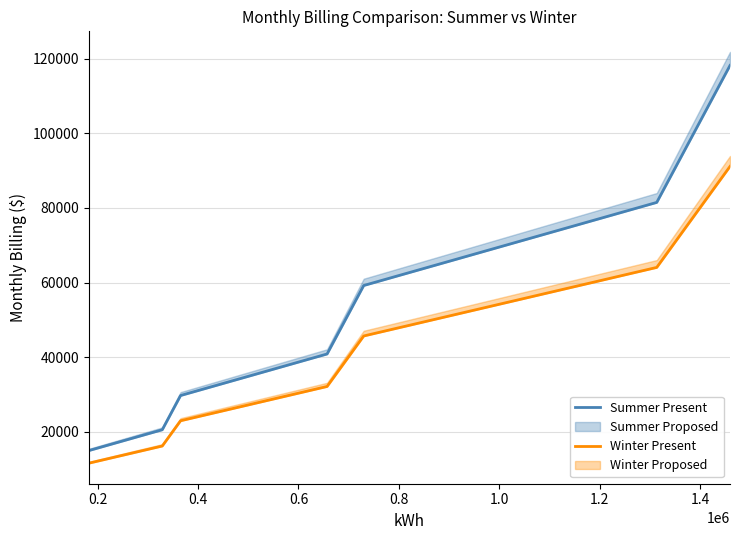

Which has a higher value, 1.2 or 0.4?

1.2